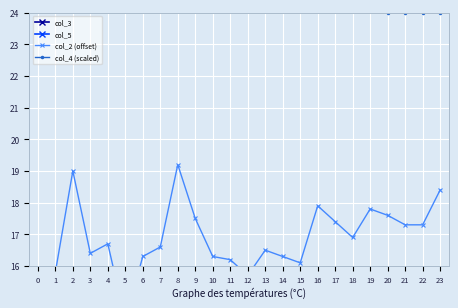

True or false: col_2 (offset) and col_3 cross at least once.

False